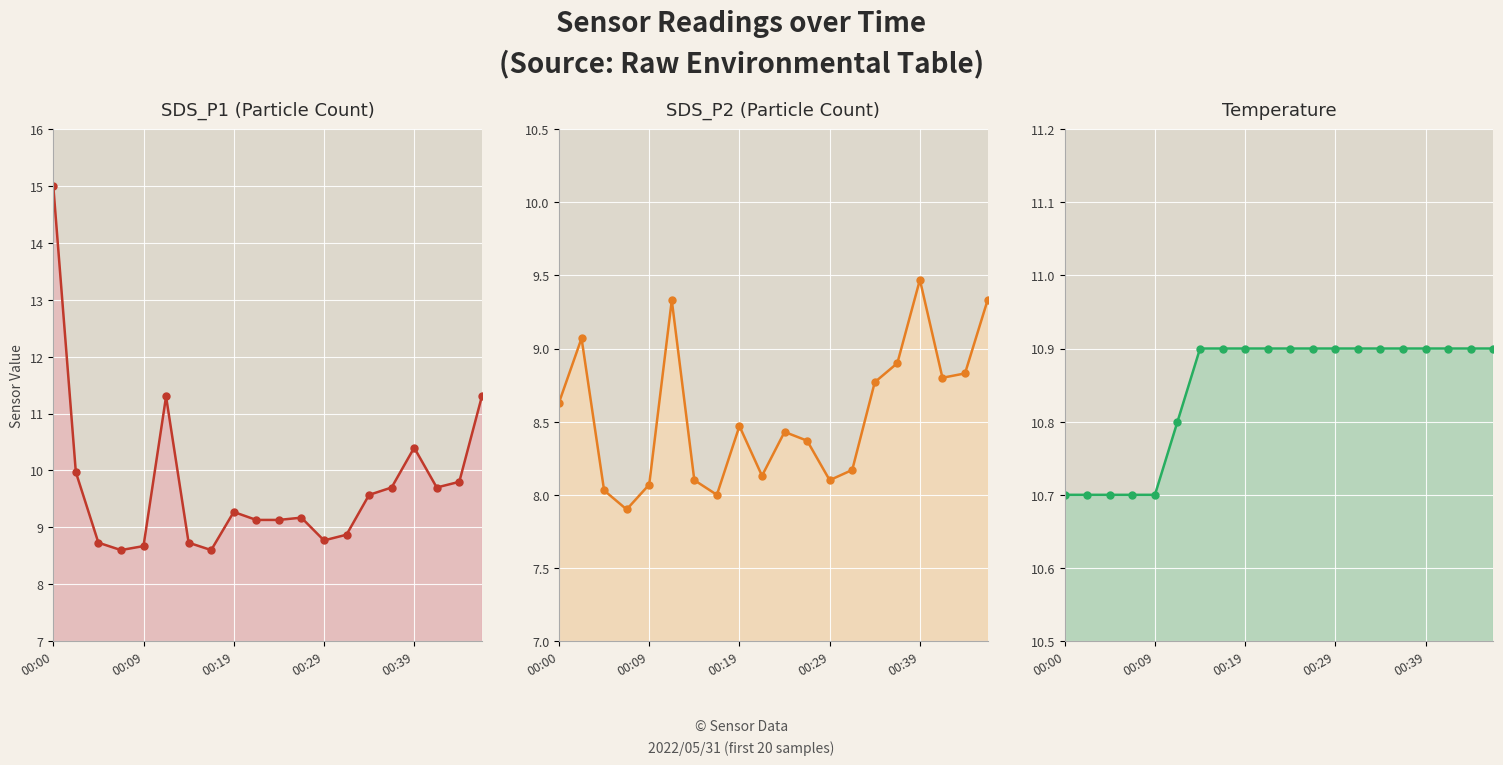

Which series has the largest total across all categories?

Temp